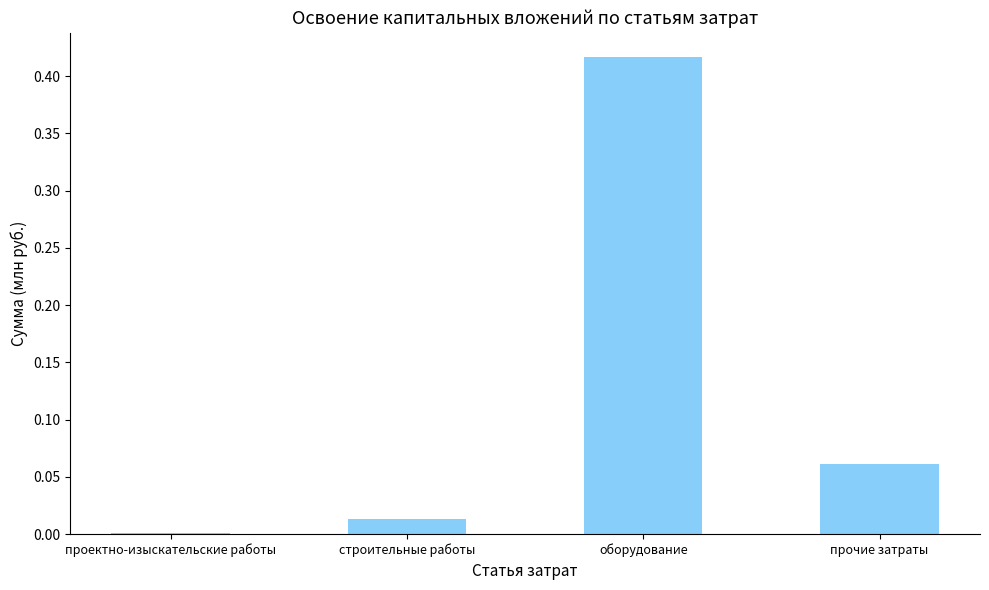

Which has a higher value, прочие затраты or проектно-изыскательские работы?

прочие затраты